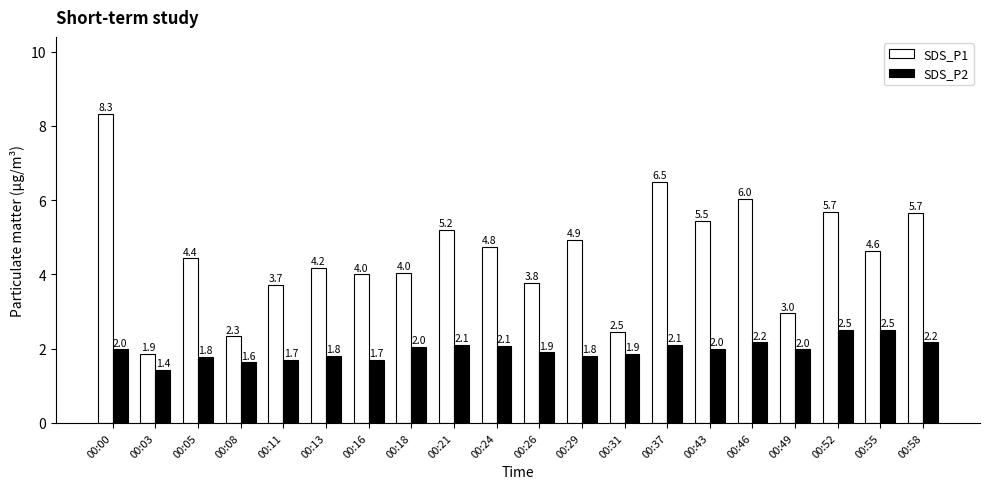

How many groups of bars are there?

20